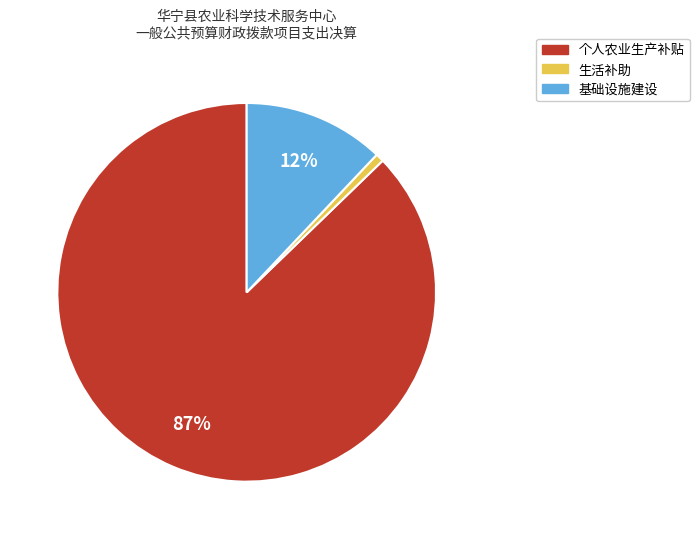

True or false: 个人农业生产补贴 accounts for 97% of the total.

False